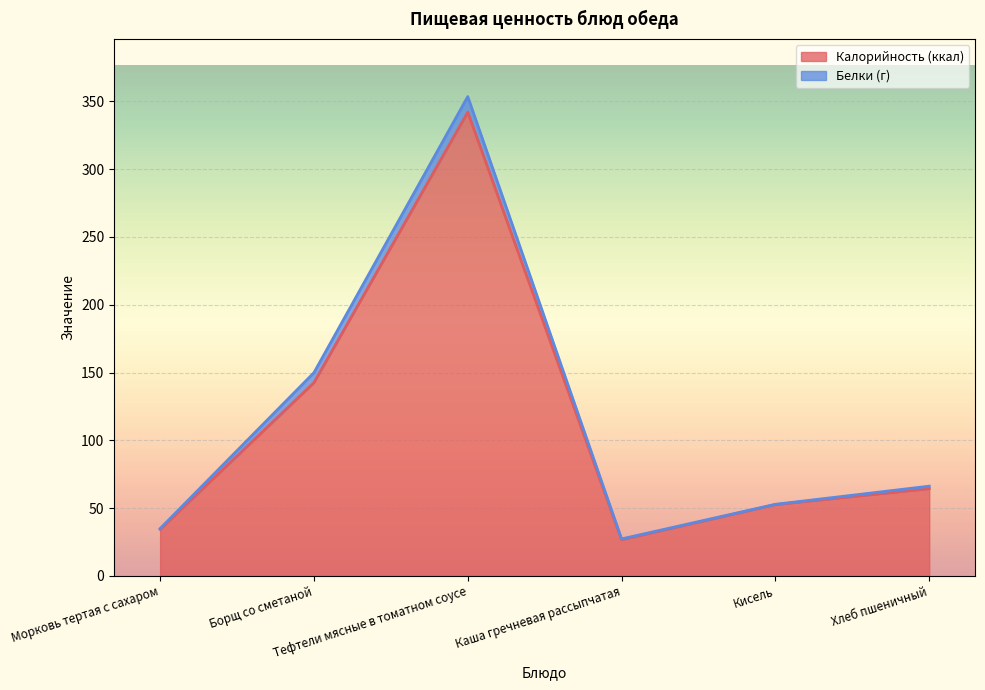

True or false: the data shows 35.5 at Хлеб пшеничный.

False